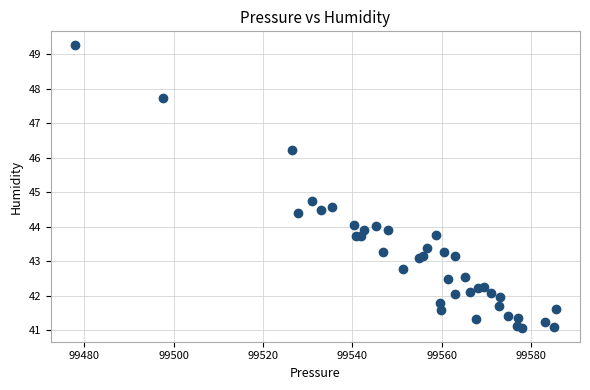

What Y value in the scatter plot is closest to 45?

44.8